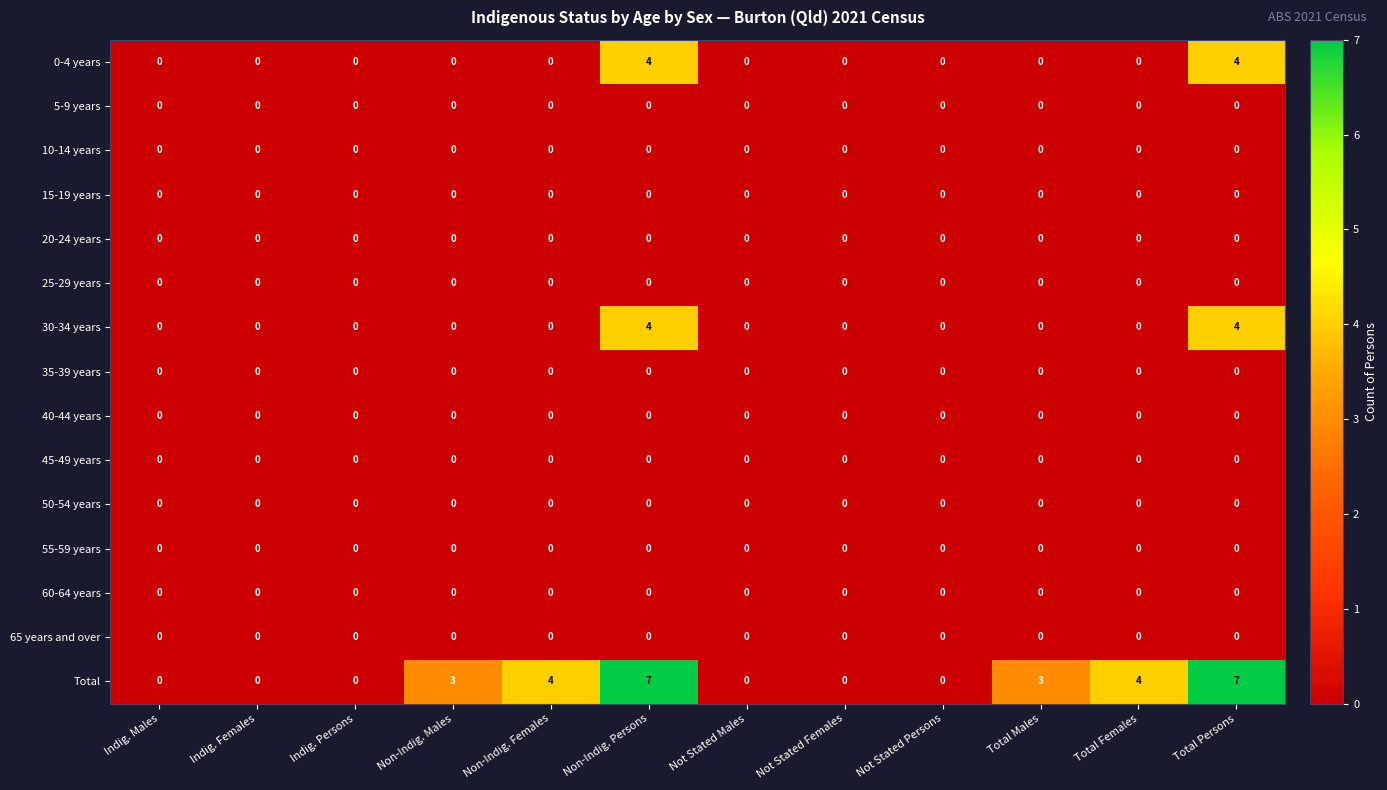

The value of 20-24 years at Not Stated Males is 0. True or false?

True